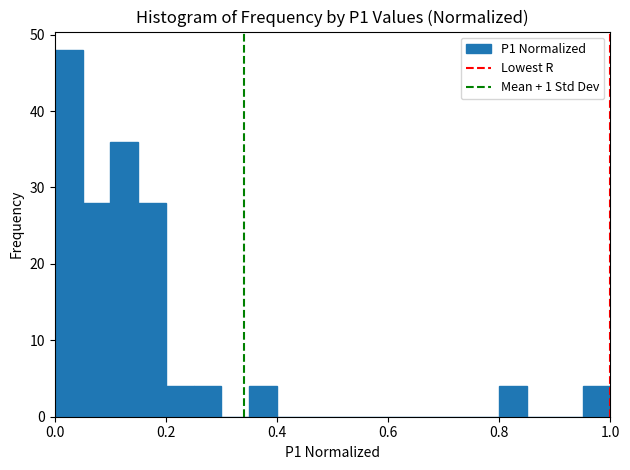

Around what value on the x-axis is the tallest bar? Give the approximate position of its centre, as read against the axis.

0.02